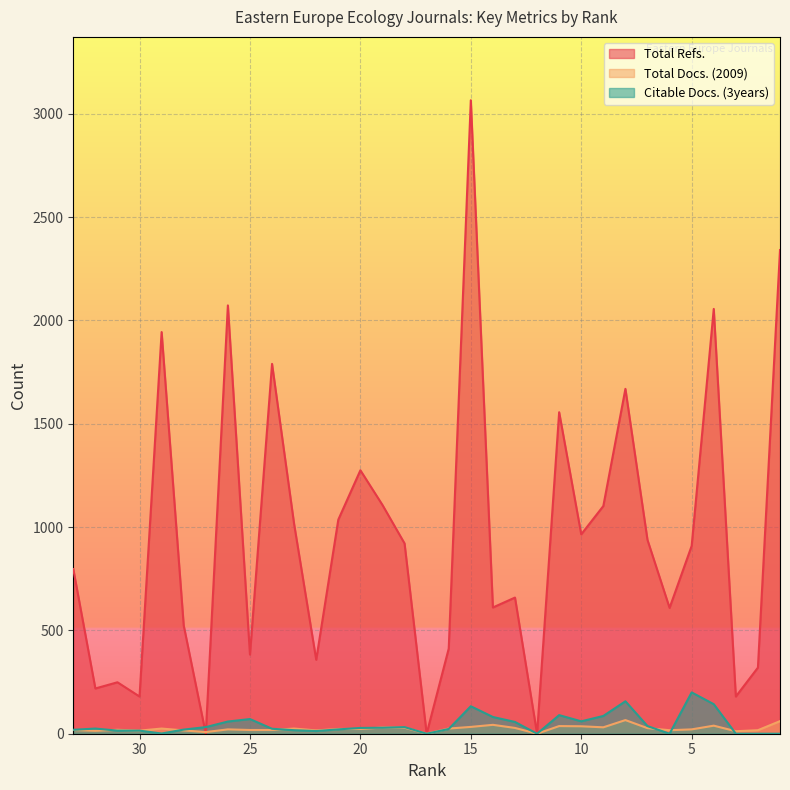

Is it true that Citable Docs. (3years) equals 135 at 3?

False